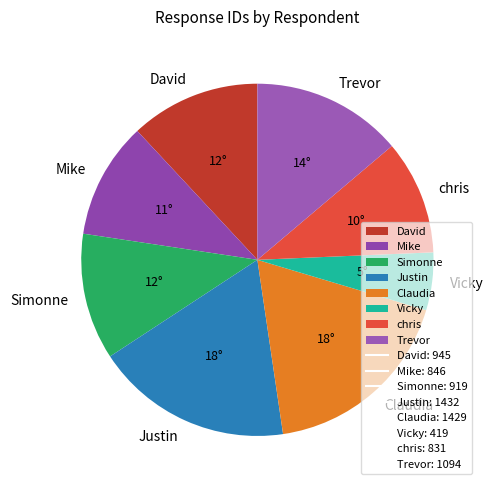

Which has a higher value, David or Claudia?

Claudia